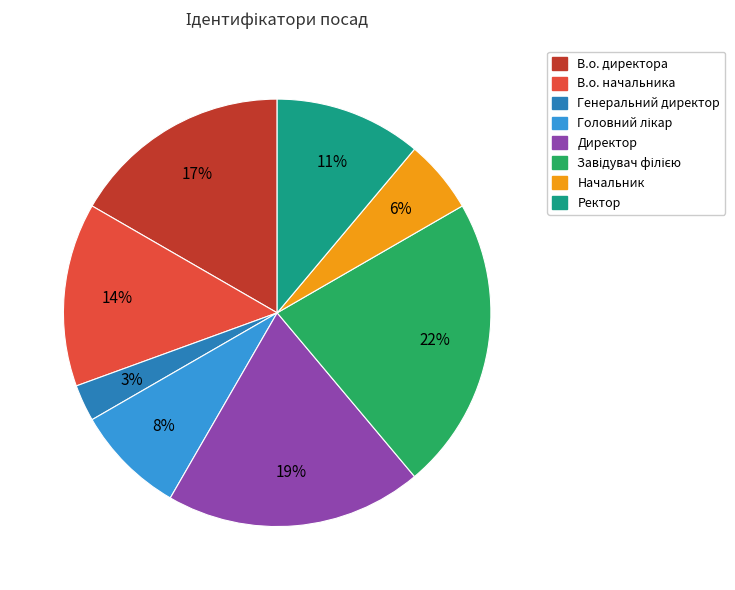

Count the number of slices in the pie.

8